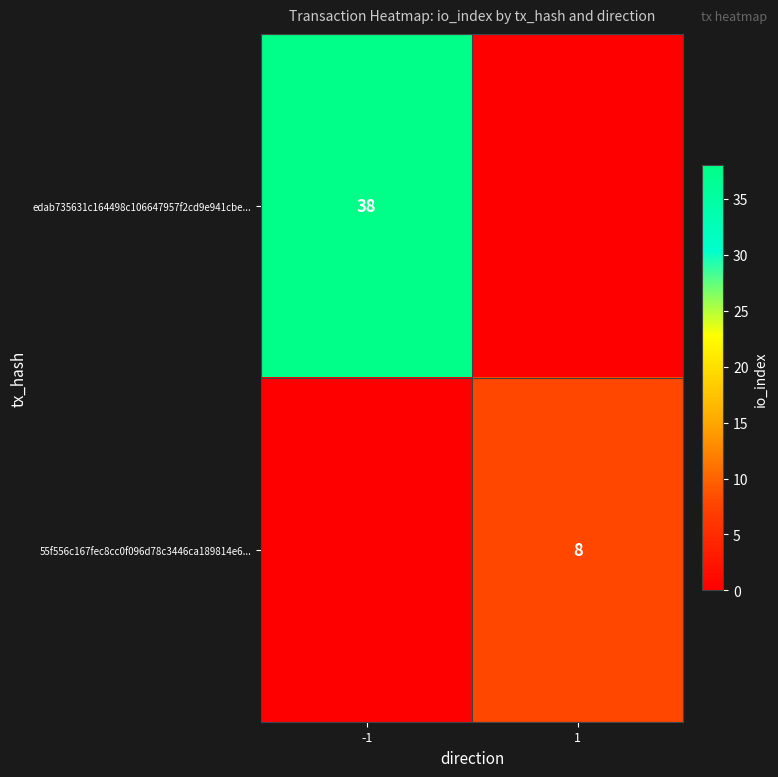

Is it true that 55f556c167fec8cc0f096d78c3446ca189814e6... equals 8 at 1?

True